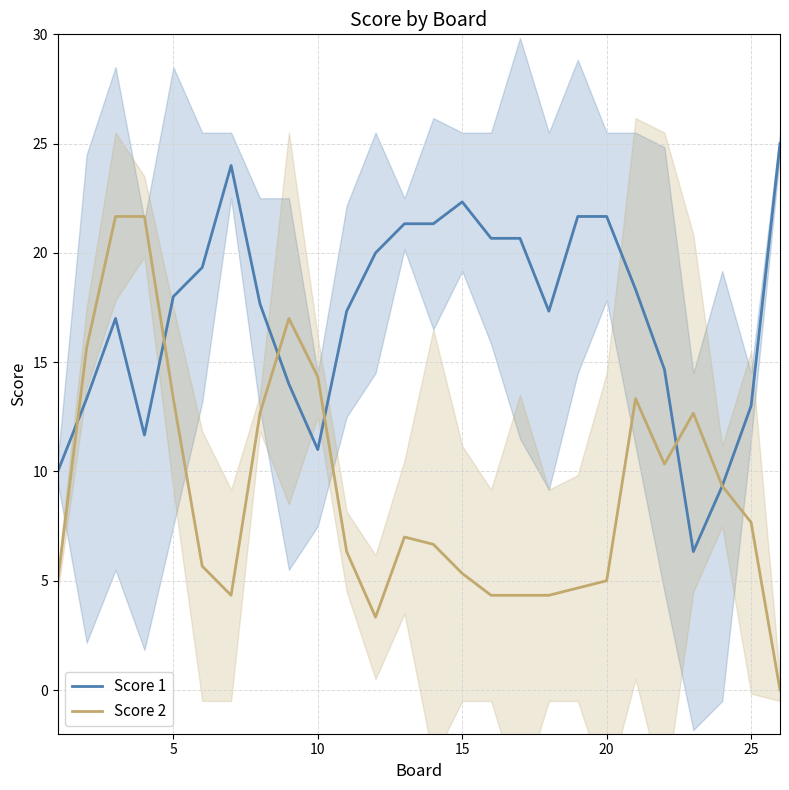

The value of Score 1 at 10 is 17.0. True or false?

False